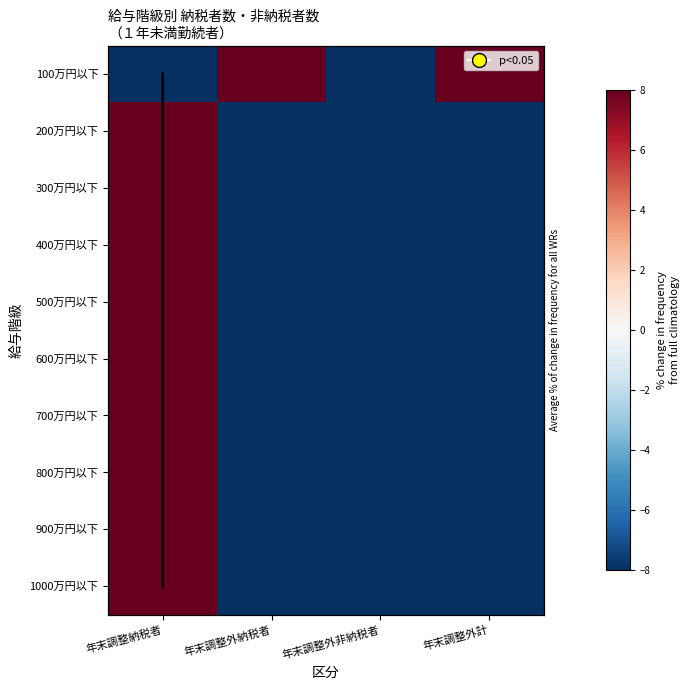

Which category has the highest value in the 200万円以下 series?

年末調整納税者